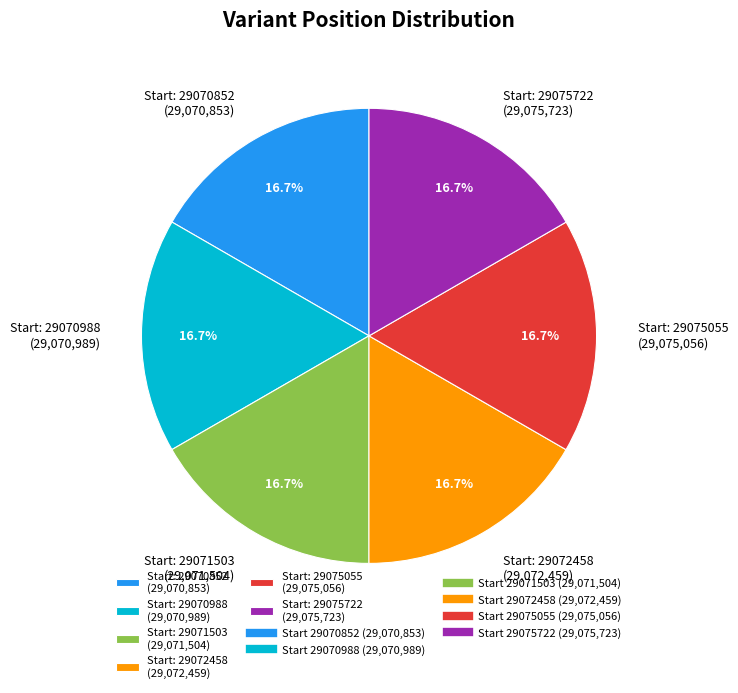

Is there any slice that represents more than half of the pie?

No